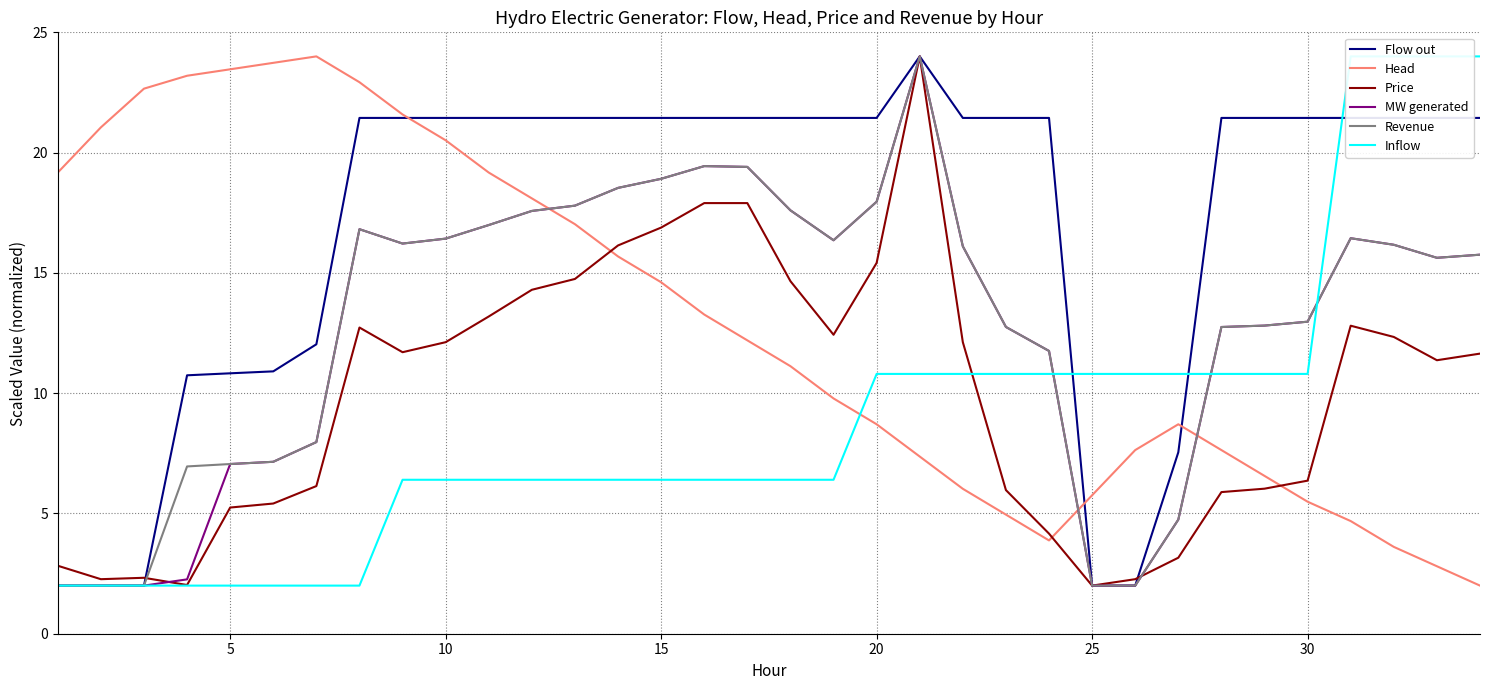

The value of Head at 15 is 7.2. True or false?

False